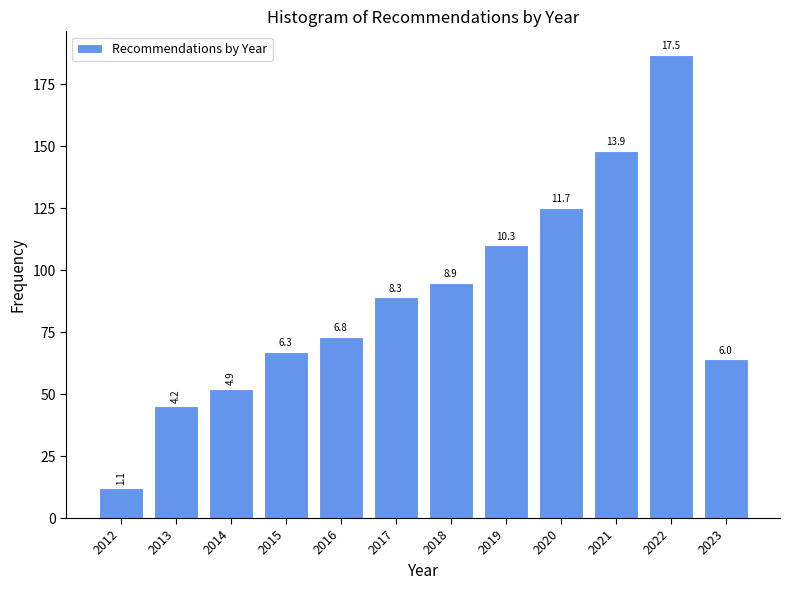

How many bars are there in total?

12